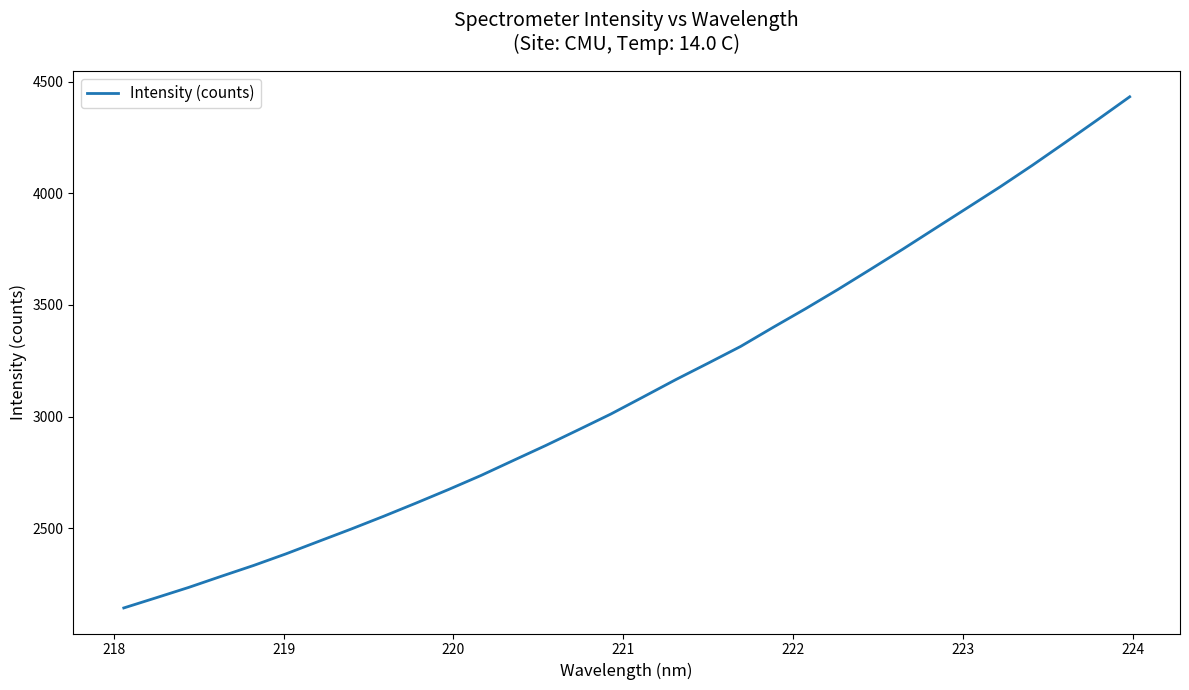

What is the minimum value shown in the chart?

2142.1